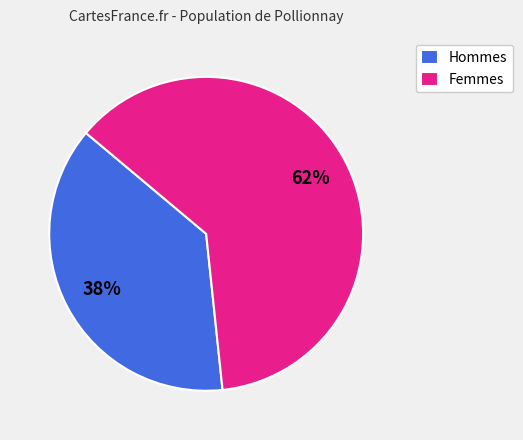

Is there any slice that represents more than half of the pie?

Yes